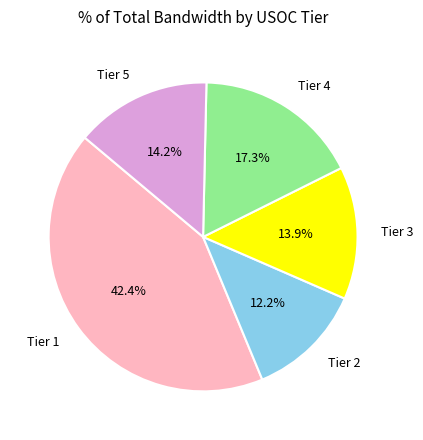

How many segments does this pie chart have?

5